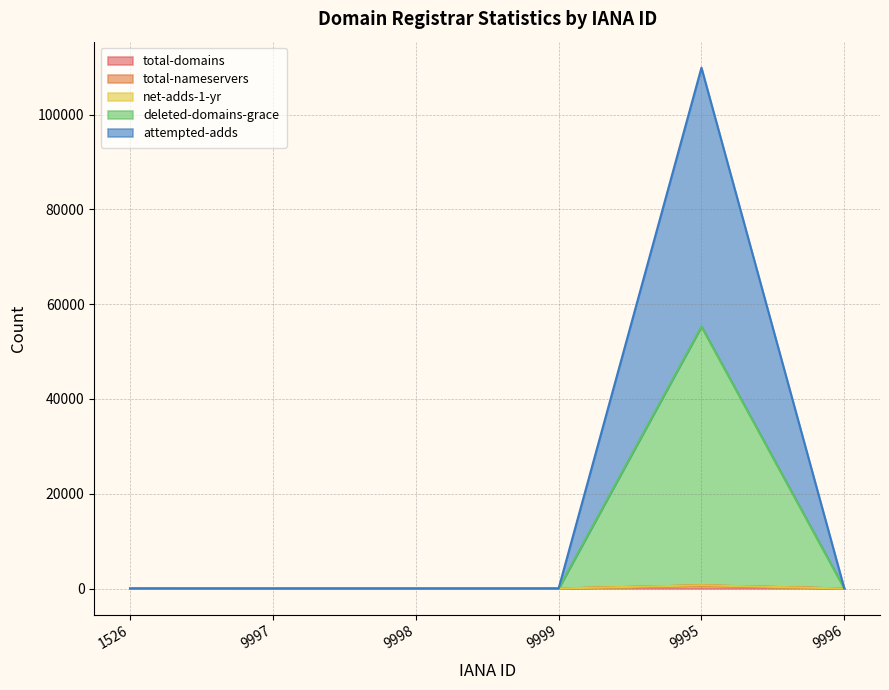

Which series changed the most between 1526 and 9998?

net-adds-1-yr